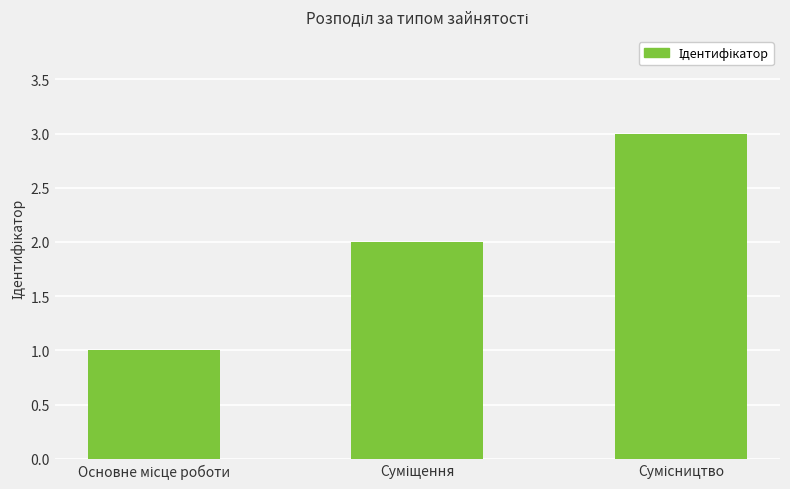

What is the greatest value displayed?

3